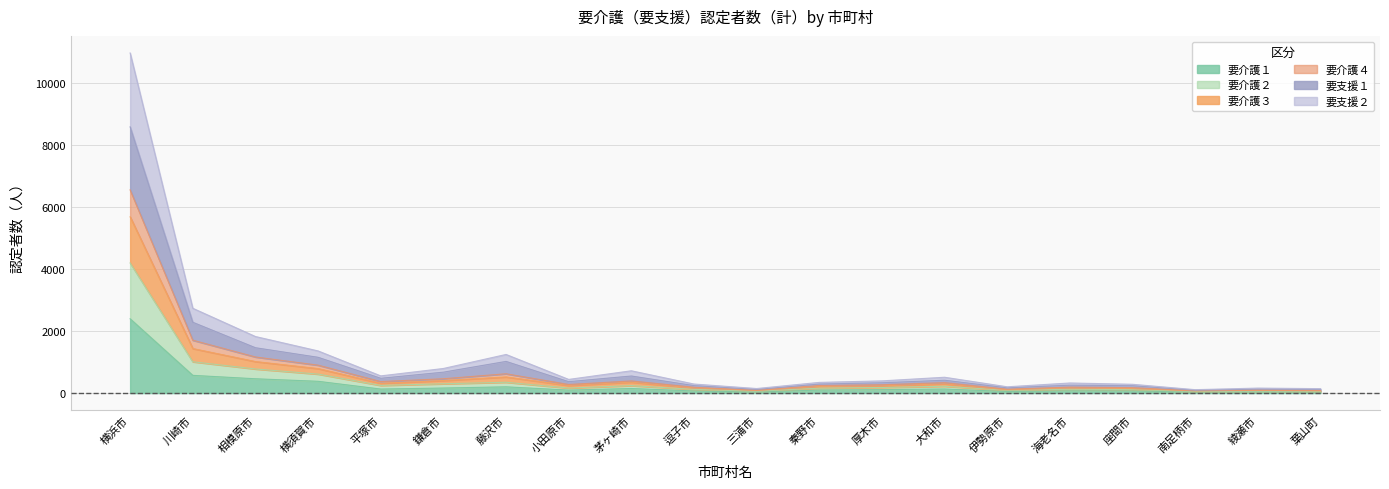

At which label does 要介護１ reach its peak?

横浜市